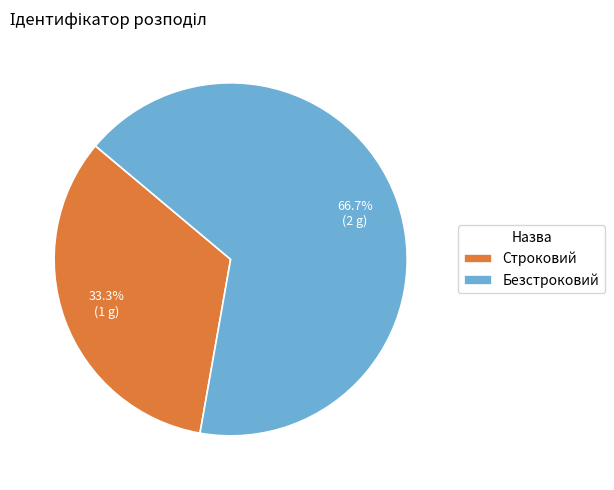

Which slice is the largest?

Безстроковий